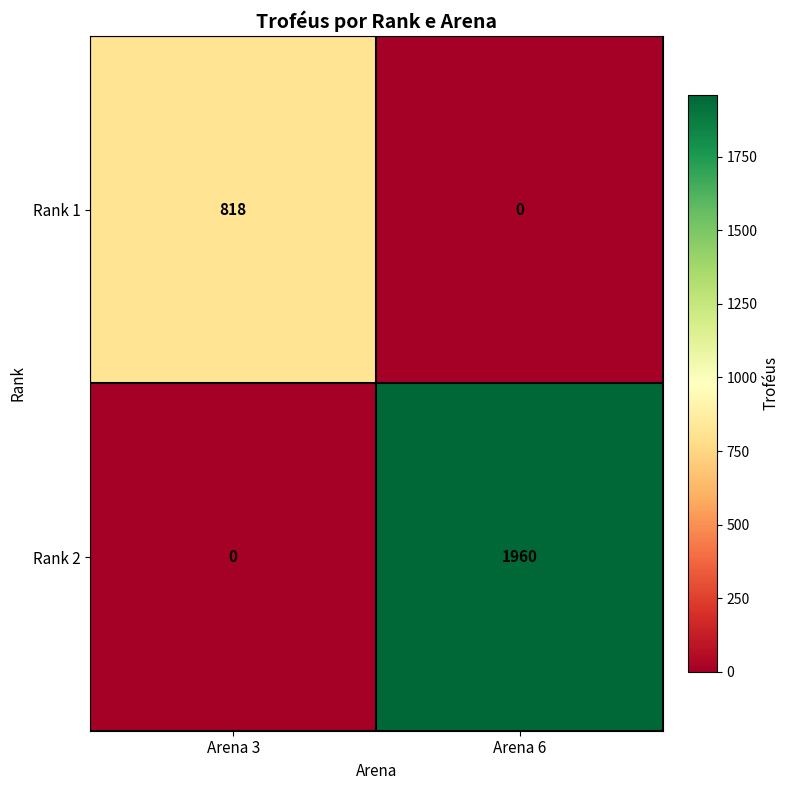

At which label is Rank 2 closest to 980?

Arena 3